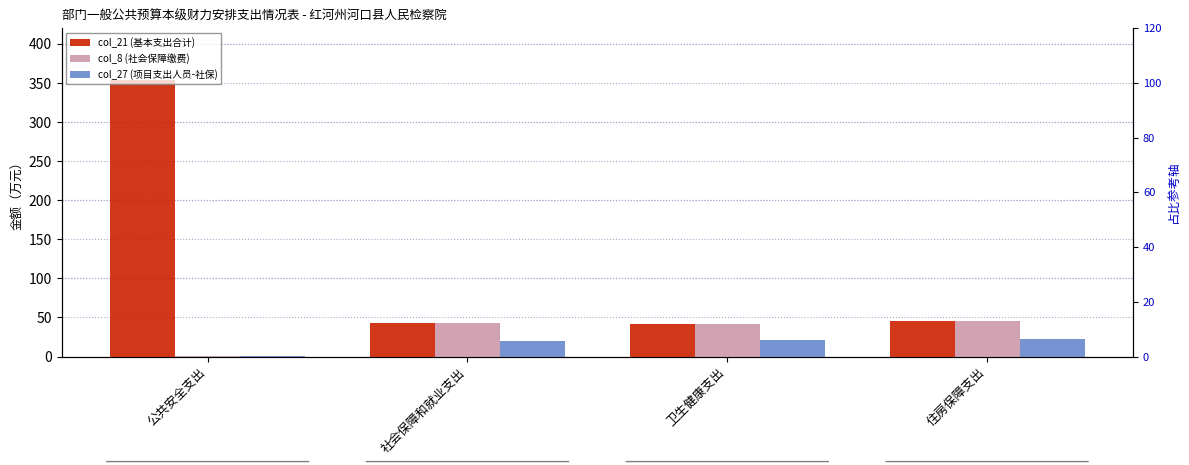

The col_27 (项目支出人员-社保) series shows 5.8 at 卫生健康支出. True or false?

False